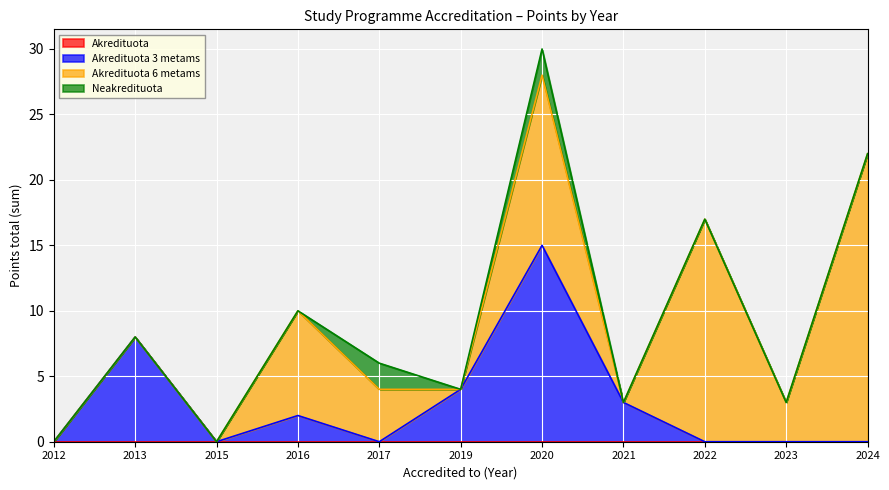

What is the total value across all series at 2022?

17